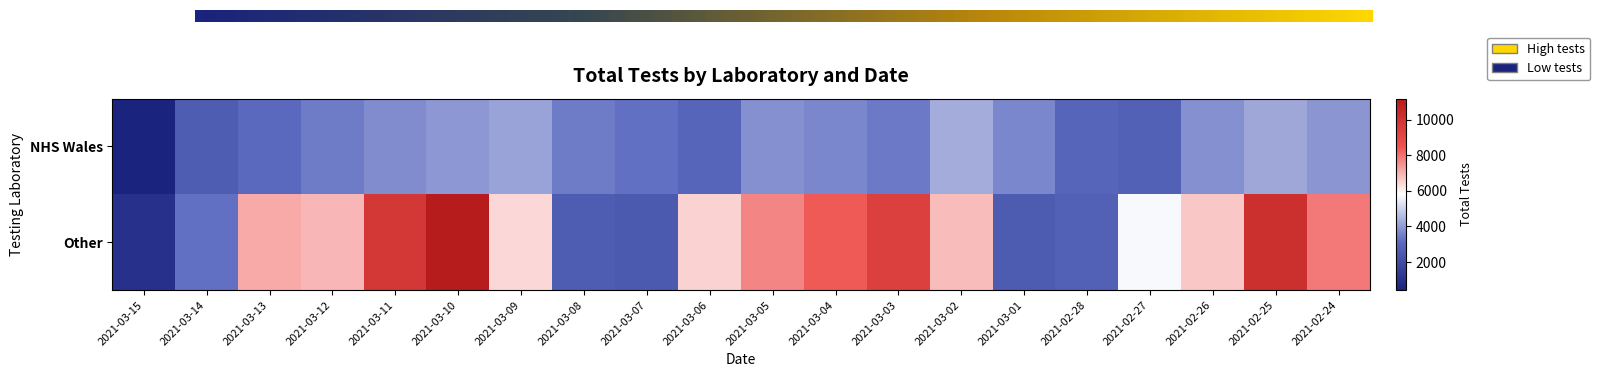

What is the difference between the highest and lowest values at 2021-02-24?

4004